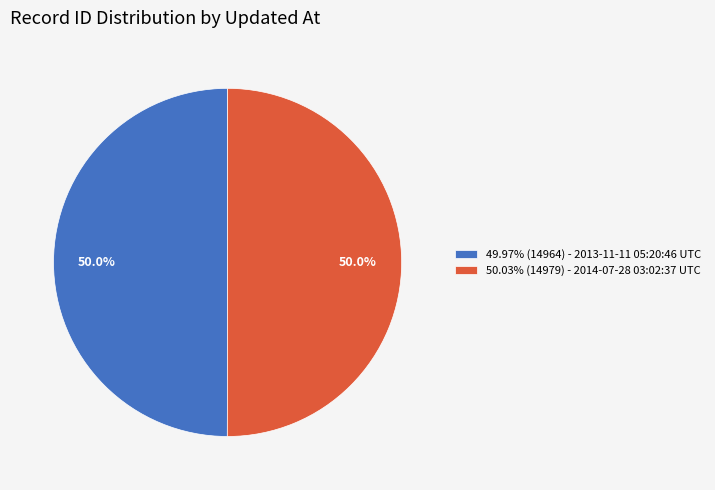

Do 49.97% (14964) - 2013-11-11 05:20:46 UTC and 50.03% (14979) - 2014-07-28 03:02:37 UTC together represent more than half of the pie?

Yes